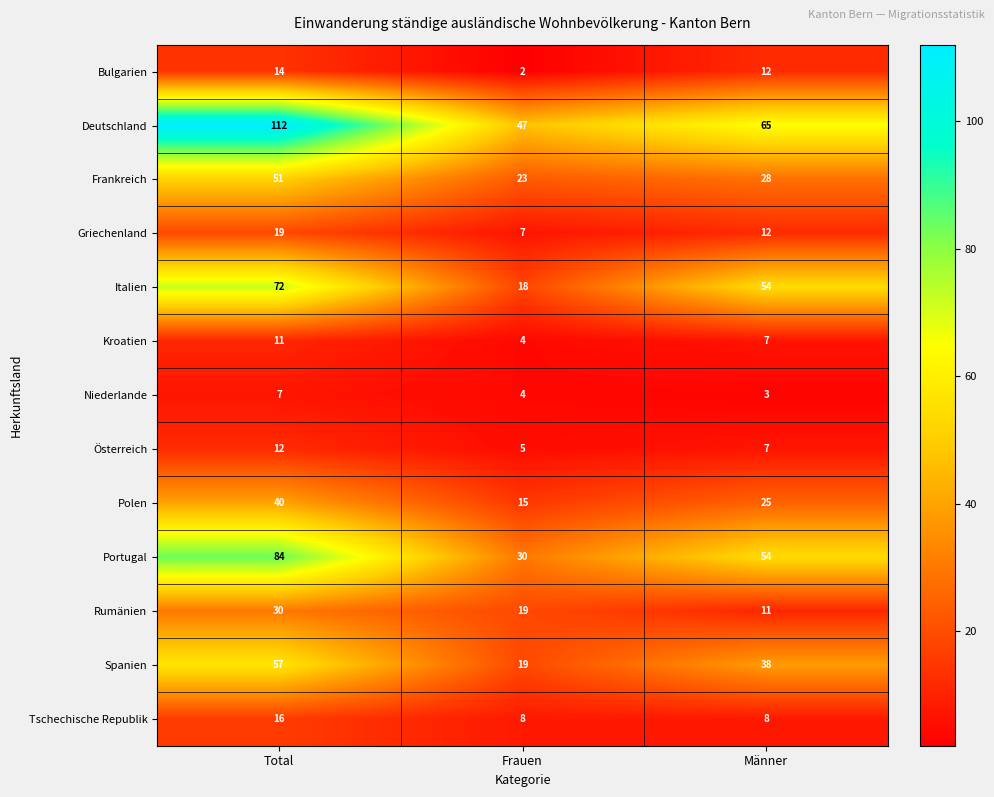

The Frankreich series shows 23 at Frauen. True or false?

True